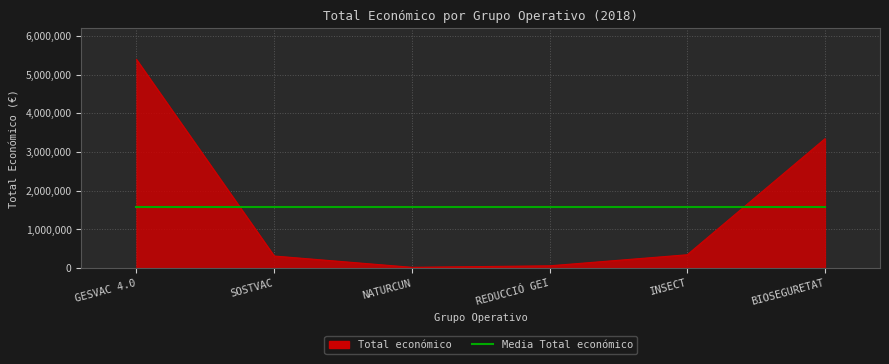

What is the smallest value displayed?

19478